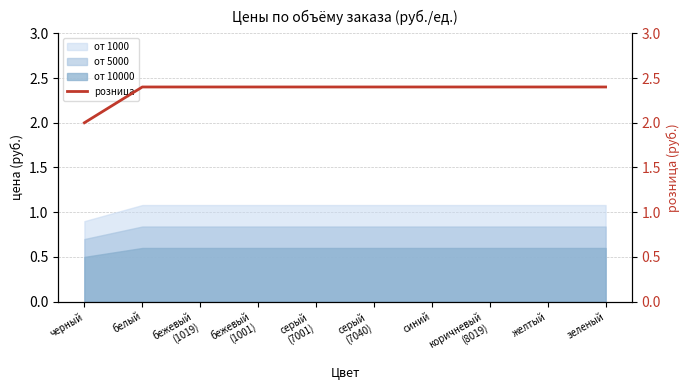

What is the sum of all values?

23.6